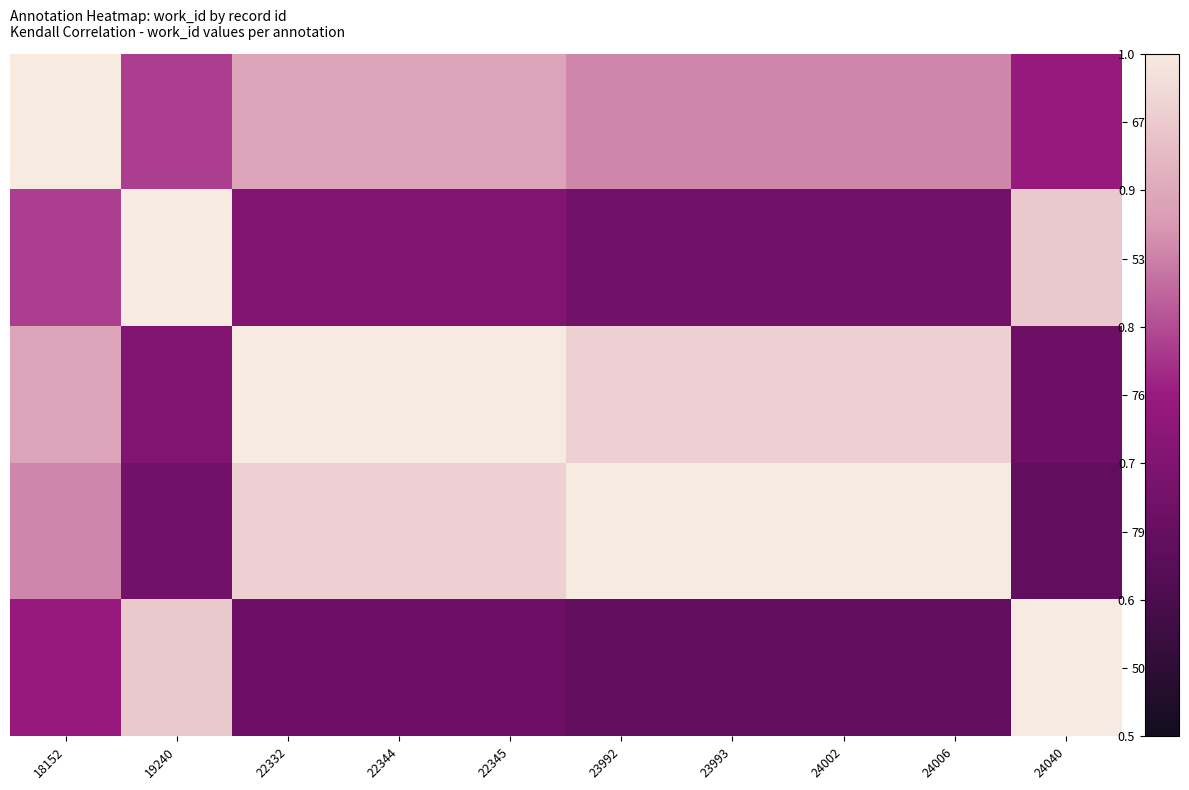

Reading left to right, extract all data points from this chart.

6797: 18152=1.0	19240=0.8	22332=0.9	22344=0.9	22345=0.9	23992=0.9	23993=0.9	24002=0.9	24006=0.9	24040=0.7
5345: 18152=0.8	19240=1.0	22332=0.7	22344=0.7	22345=0.7	23992=0.7	23993=0.7	24002=0.7	24006=0.7	24040=0.9
7622: 18152=0.9	19240=0.7	22332=1.0	22344=1.0	22345=1.0	23992=1.0	23993=1.0	24002=1.0	24006=1.0	24040=0.7
7933: 18152=0.9	19240=0.7	22332=1.0	22344=1.0	22345=1.0	23992=1.0	23993=1.0	24002=1.0	24006=1.0	24040=0.6
5073: 18152=0.7	19240=0.9	22332=0.7	22344=0.7	22345=0.7	23992=0.6	23993=0.6	24002=0.6	24006=0.6	24040=1.0